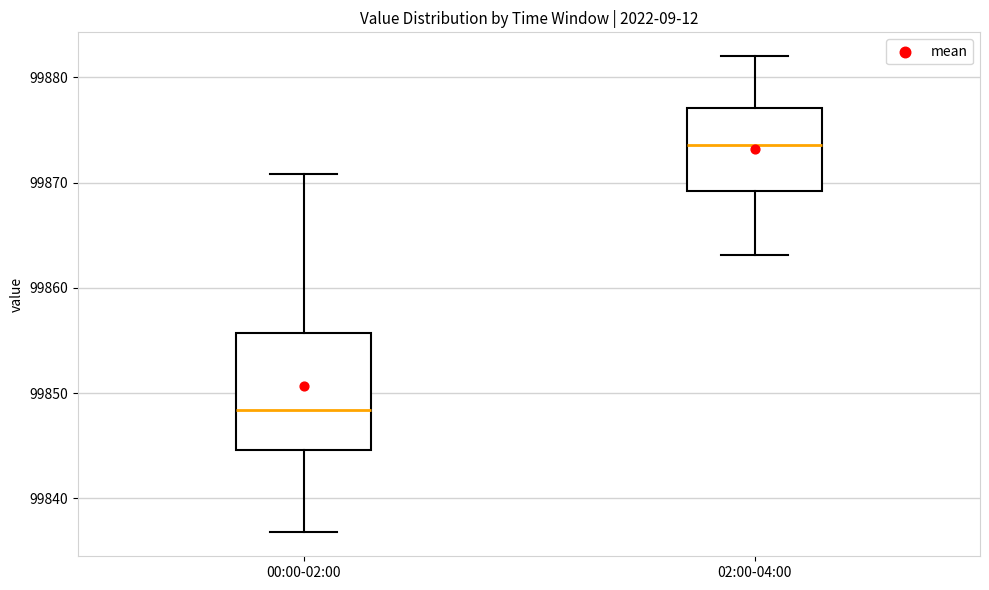

Reading left to right, read every box against the y-axis: the position of its median line, the range the box covers, and the ends of its whiskers. The values are not printed on the chart, so give them approximately, as read against the axis.

00:00-02:00: median 99848, box 99845 to 99856, whiskers 99837 to 99871
02:00-04:00: median 99874, box 99869 to 99877, whiskers 99863 to 99882